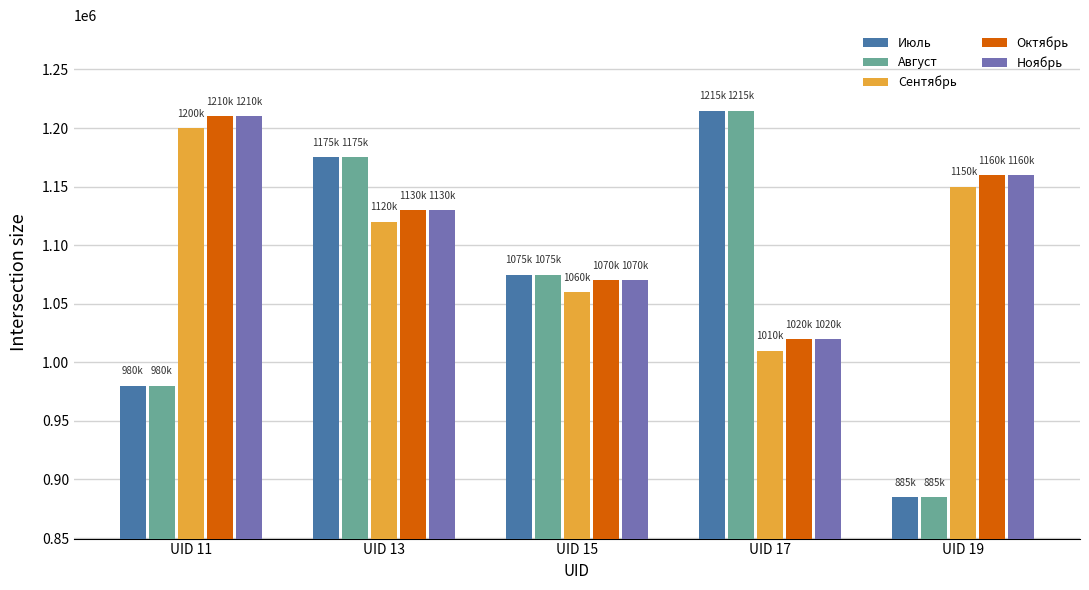

What is the value of the Ноябрь bar at the 2nd from the left?

1129900